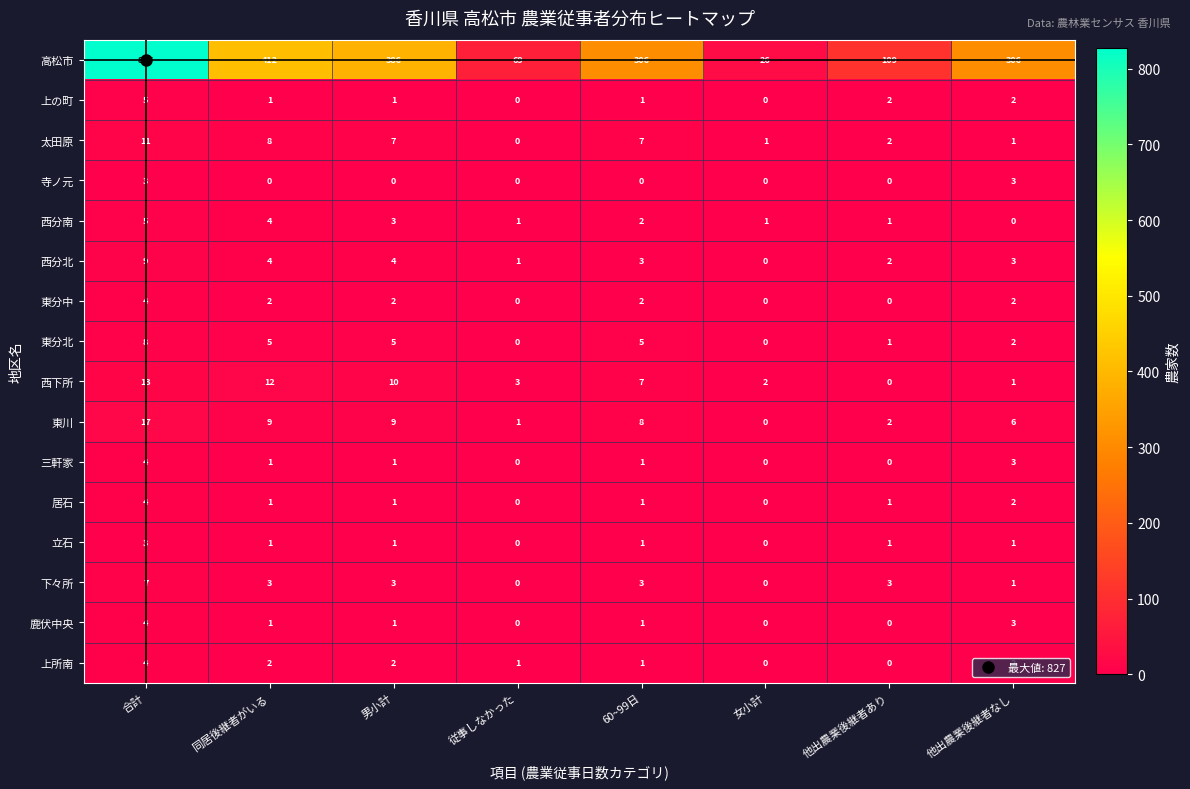

The value of 立石 at 従事しなかった is 1. True or false?

False